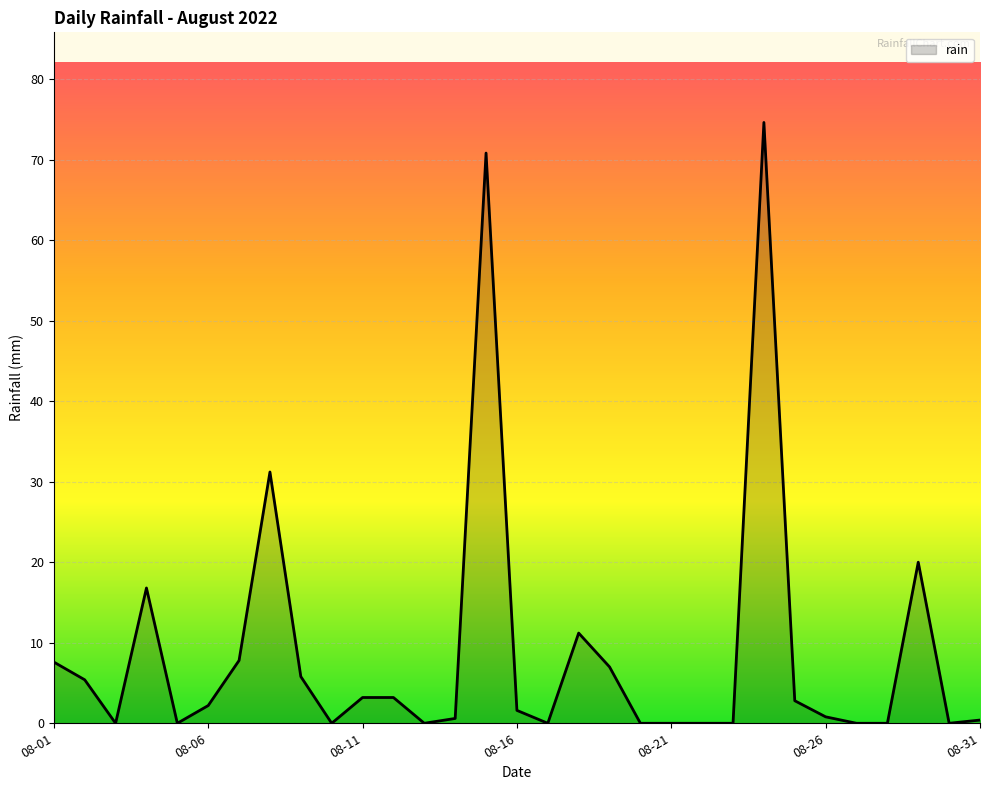

What is the difference between the maximum and minimum values?

74.6